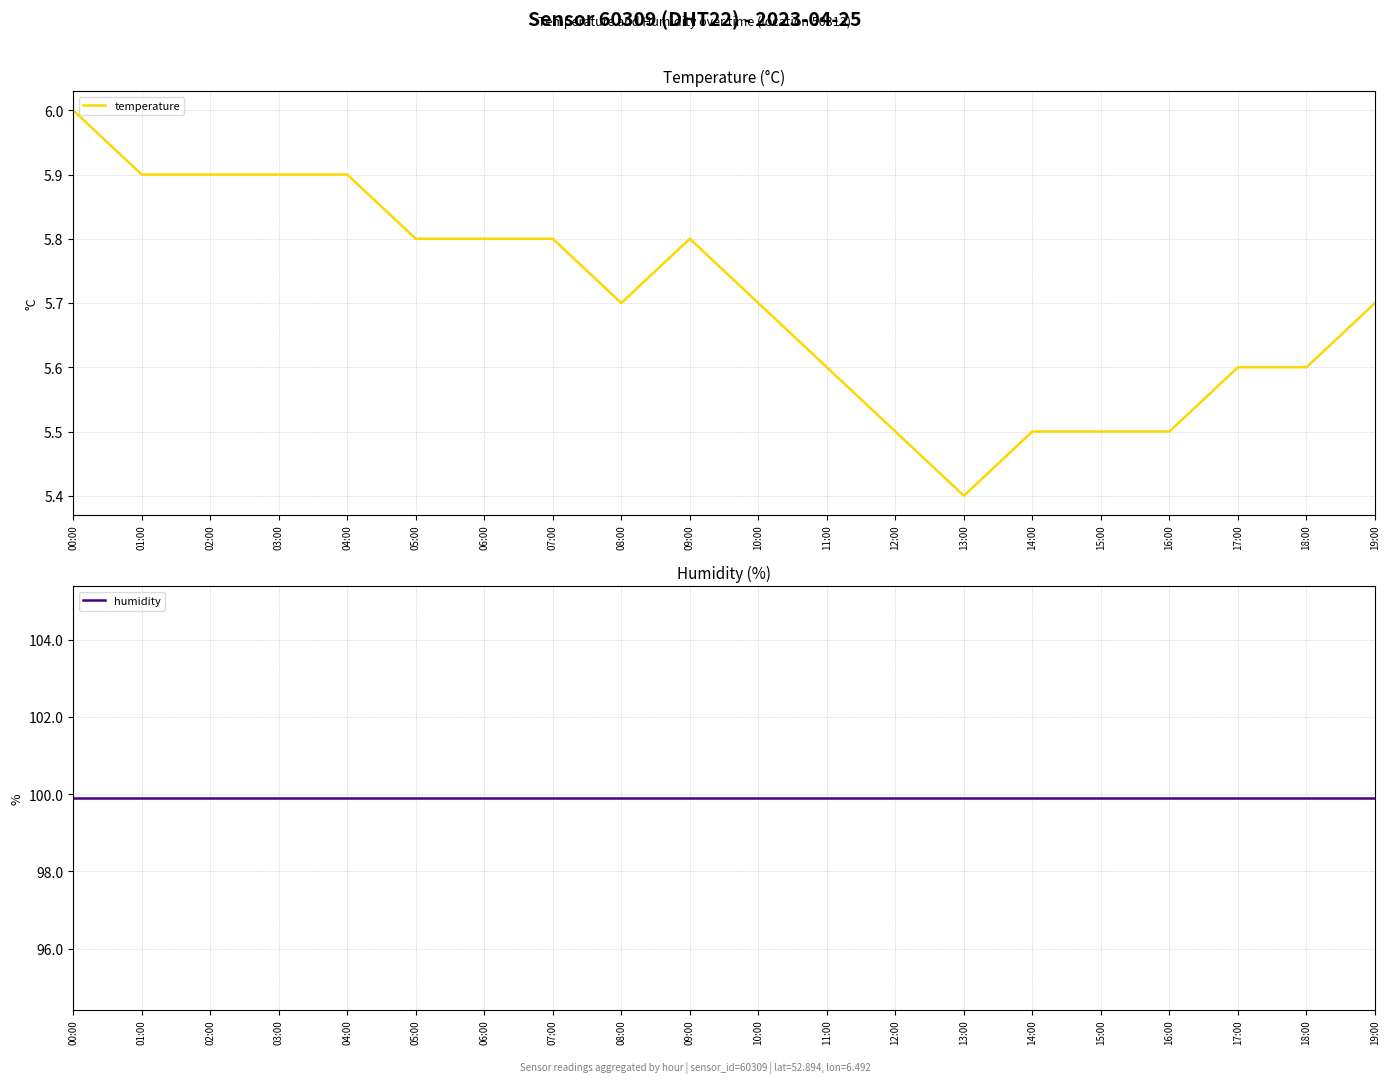

What is the difference between the temperature values at 01:00 and 16:00?

0.4